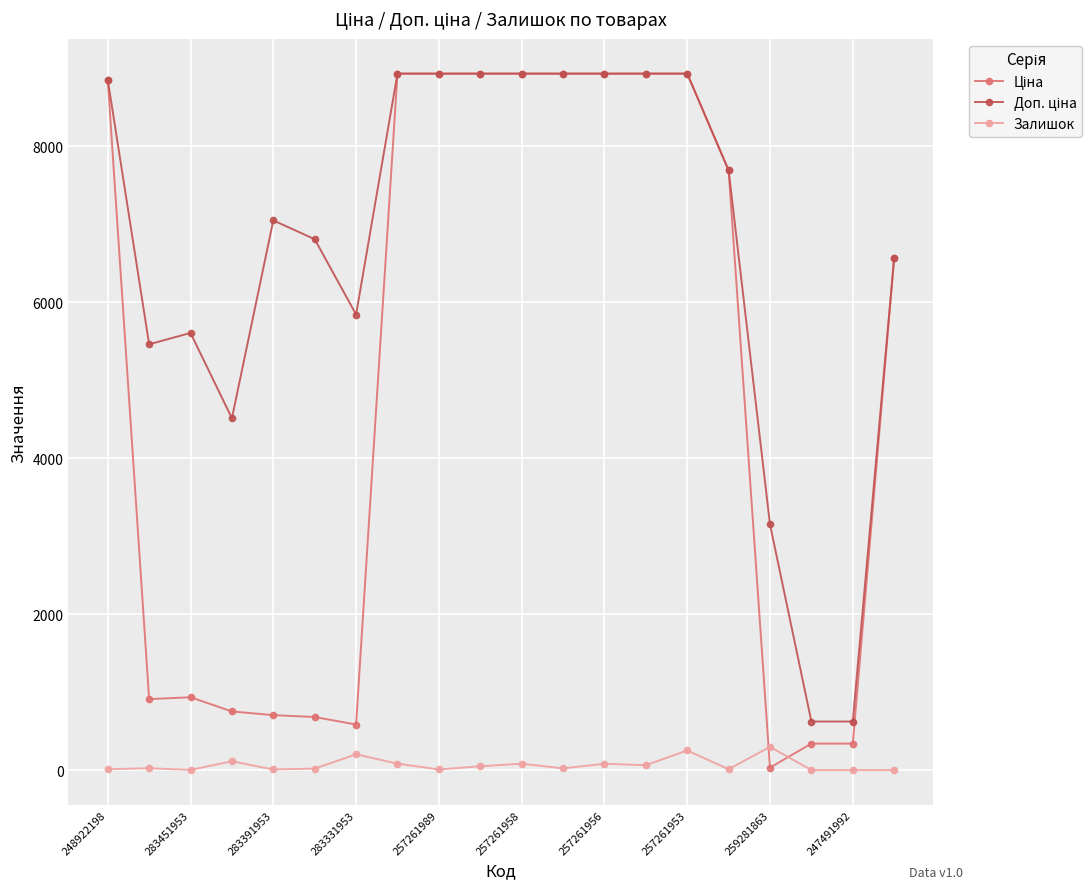

What is the greatest value displayed?

8934.1